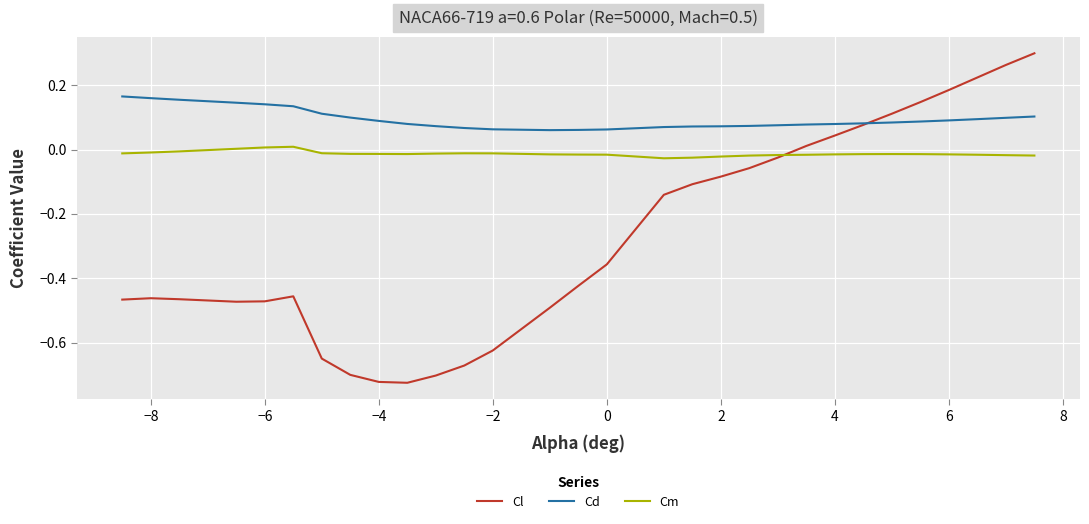

Which series has the largest total across all categories?

Cd